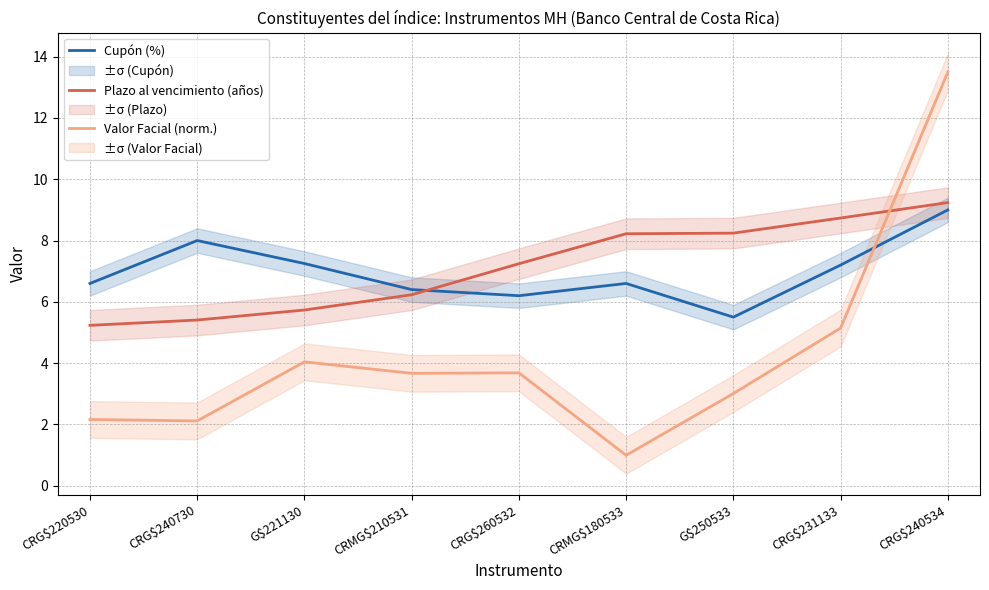

Which has a higher value, CRG$240534 or CRG$240730?

CRG$240534